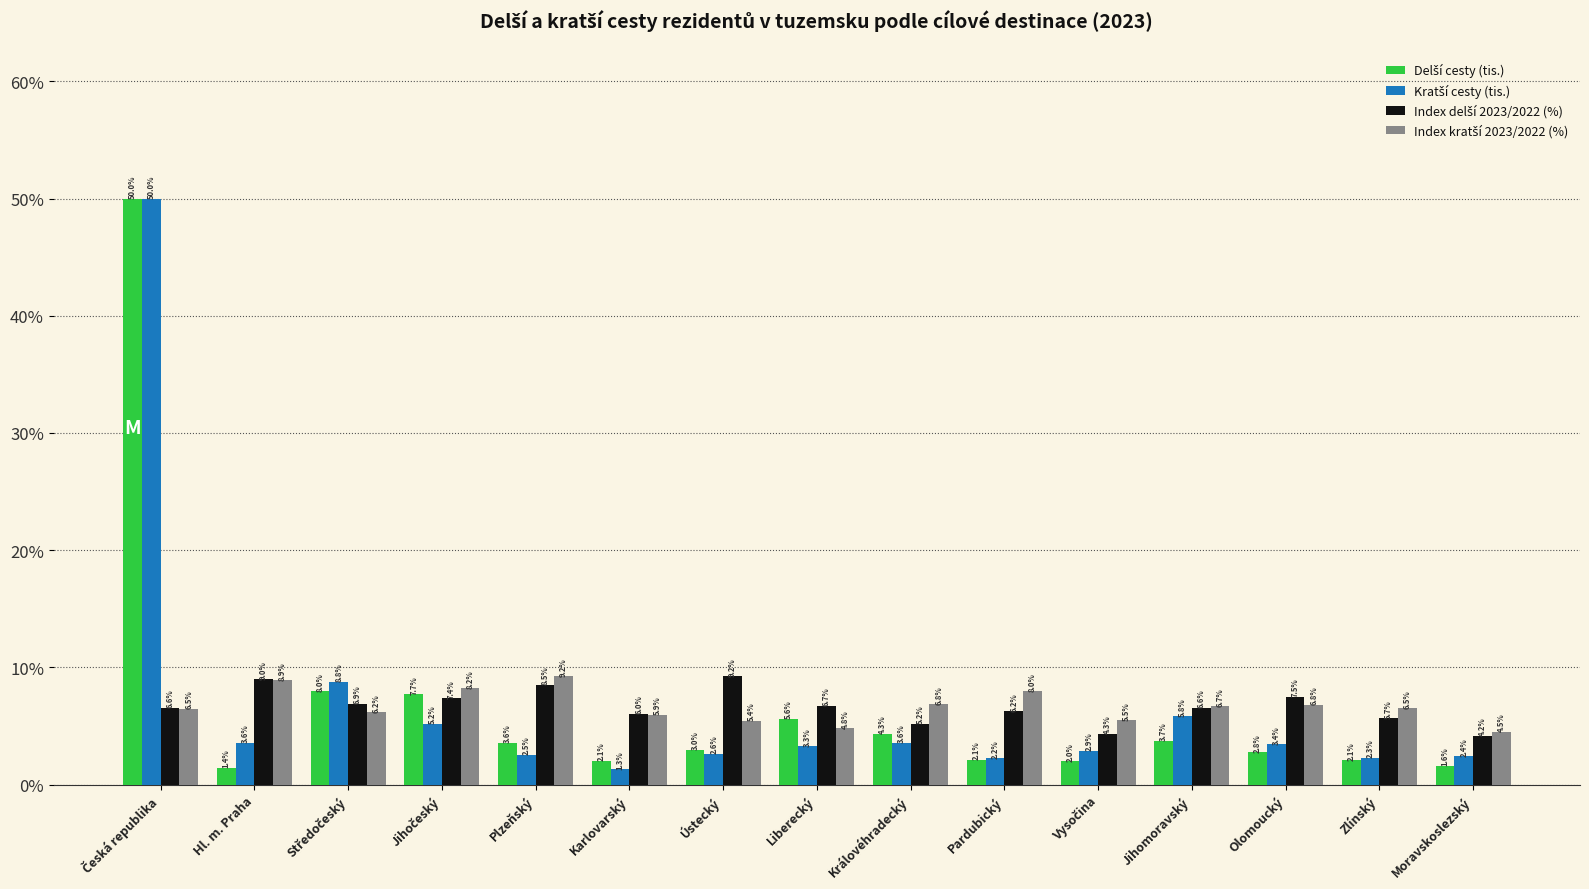

How many series are shown in this chart?

4